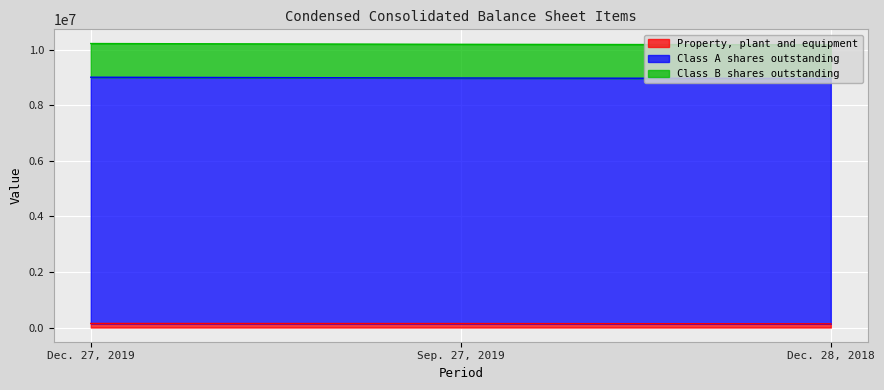

What is the sum of the Property, plant and equipment values at Dec. 28, 2018 and Sep. 27, 2019?

276986